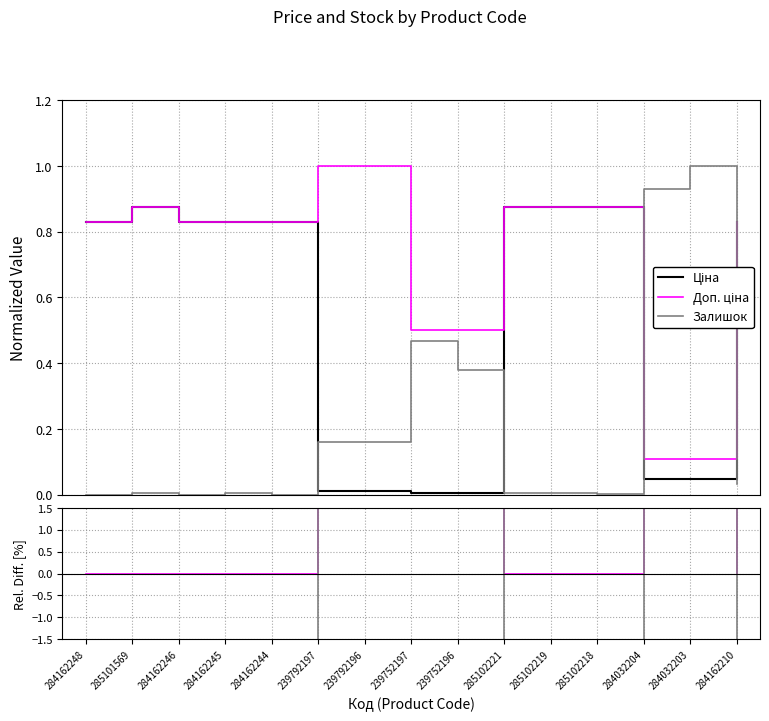

Does the chart have visible grid lines?

Yes